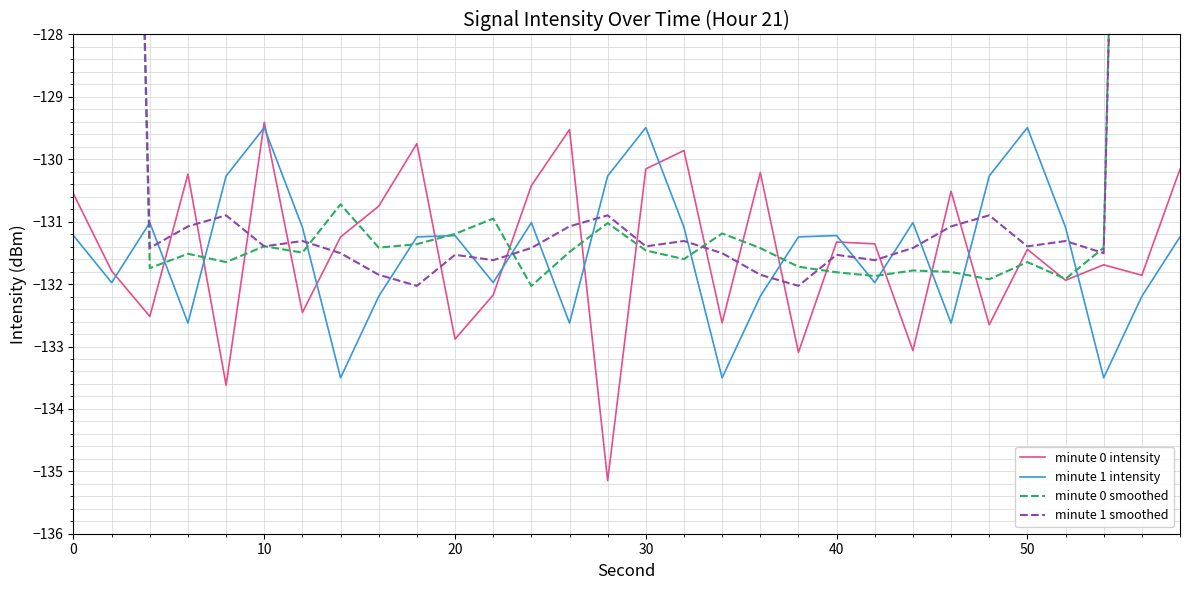

How many lines are shown in the chart?

4